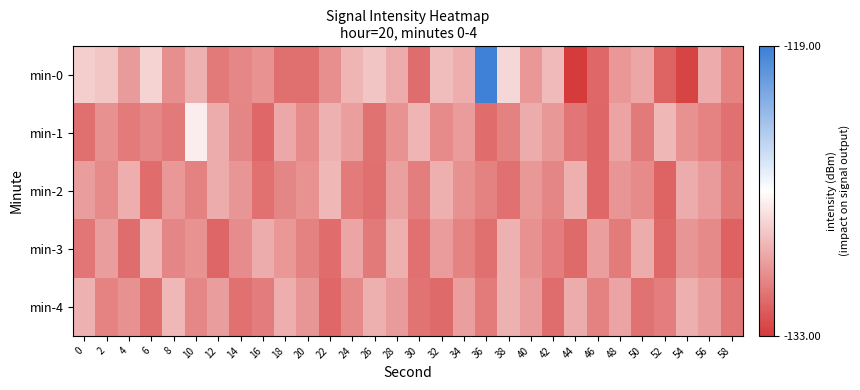

Reading left to right, what are all the values shown in this chart?

min-0: 0=-127.8	2=-128.0	4=-129.6	6=-127.6	8=-130.0	10=-128.7	12=-130.7	14=-130.2	16=-129.8	18=-131.1	20=-131.1	22=-130.0	24=-128.6	26=-128.1	28=-129.0	30=-131.2	32=-128.4	34=-128.9	36=-119.1	38=-127.4	40=-129.7	42=-128.4	44=-133.0	46=-131.4	48=-129.7	50=-129.2	52=-131.5	54=-132.6	56=-129.0	58=-130.4
min-1: 0=-131.1	2=-129.9	4=-130.7	6=-130.2	8=-130.7	10=-126.6	12=-128.9	14=-130.3	16=-131.4	18=-129.1	20=-130.2	22=-128.8	24=-129.4	26=-131.0	28=-129.8	30=-128.6	32=-130.1	34=-129.6	36=-131.2	38=-130.4	40=-128.9	42=-129.6	44=-130.8	46=-131.4	48=-129.3	50=-130.7	52=-128.6	54=-129.9	56=-130.4	58=-131.1
min-2: 0=-129.4	2=-130.1	4=-128.9	6=-131.2	8=-129.7	10=-130.4	12=-128.9	14=-129.8	16=-131.1	18=-130.3	20=-129.8	22=-128.5	24=-130.7	26=-131.1	28=-129.3	30=-130.6	32=-128.8	34=-129.9	36=-130.5	38=-131.1	40=-129.6	42=-130.3	44=-128.8	46=-131.4	48=-129.7	50=-130.2	52=-131.5	54=-128.9	56=-129.6	58=-130.7
min-3: 0=-130.8	2=-129.4	4=-131.2	6=-128.6	8=-130.3	10=-129.8	12=-131.4	14=-130.1	16=-128.9	18=-129.7	20=-130.4	22=-131.2	24=-129.2	26=-130.7	28=-128.8	30=-131.1	32=-129.5	34=-130.4	36=-131.1	38=-128.8	40=-129.9	42=-130.6	44=-131.3	46=-129.4	48=-130.7	50=-128.9	52=-131.3	54=-129.8	56=-130.2	58=-131.6
min-4: 0=-128.7	2=-130.4	4=-129.9	6=-131.1	8=-128.6	10=-130.2	12=-129.5	14=-131.1	16=-130.6	18=-128.9	20=-129.8	22=-131.4	24=-130.2	26=-128.8	28=-129.6	30=-130.9	32=-131.3	34=-129.4	36=-130.7	38=-128.8	40=-129.5	42=-131.2	44=-128.9	46=-130.4	48=-129.3	50=-131.0	52=-130.6	54=-128.8	56=-129.5	58=-130.8